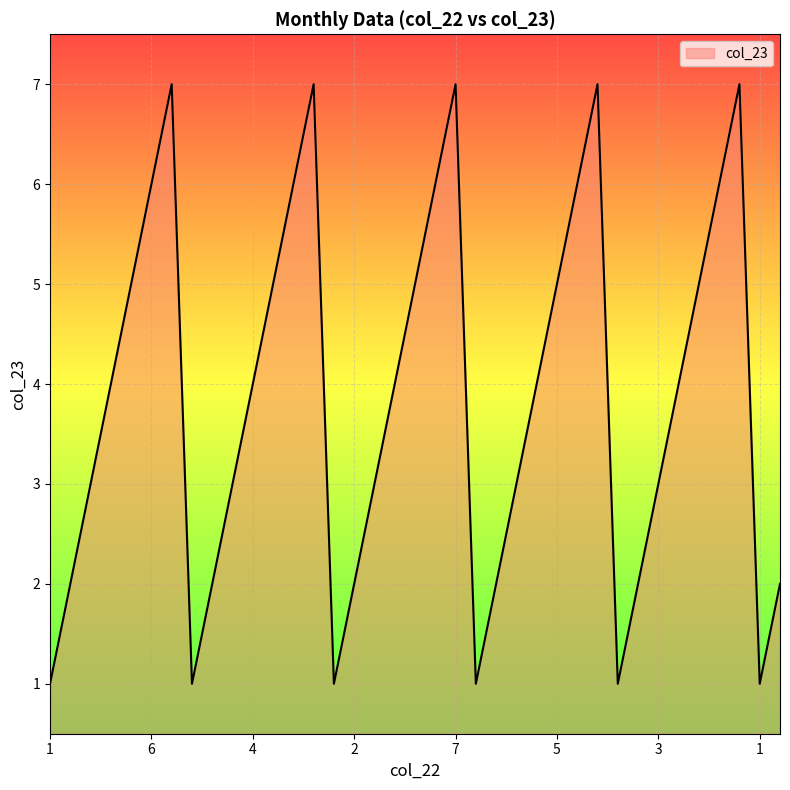

What is the greatest value displayed?

7